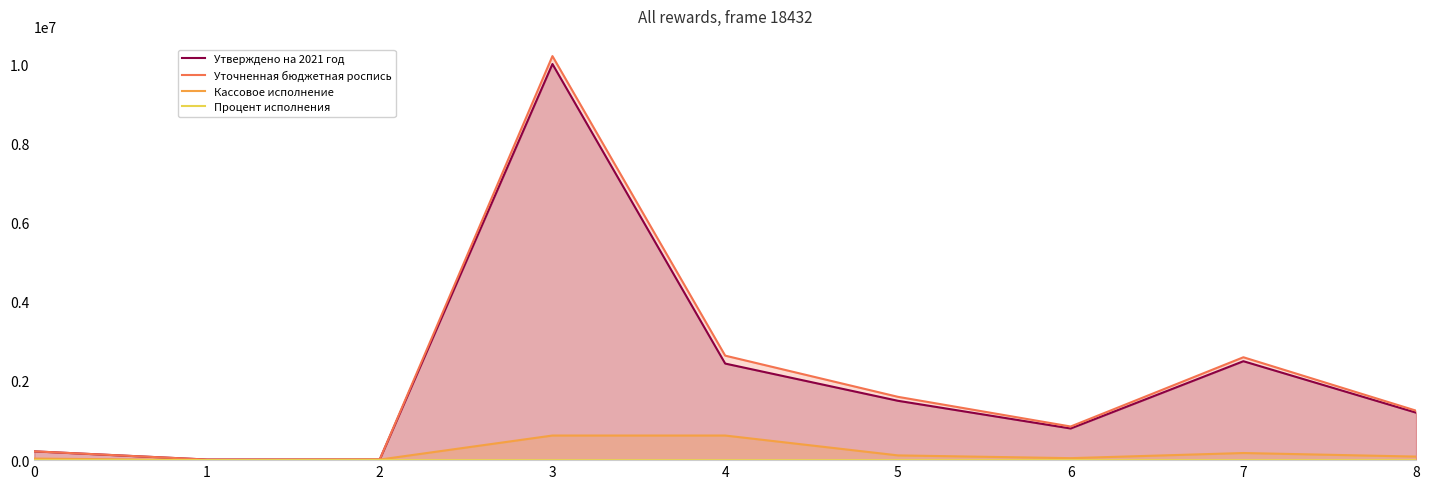

True or false: Уточненная бюджетная роспись and Процент исполнения cross at least once.

False